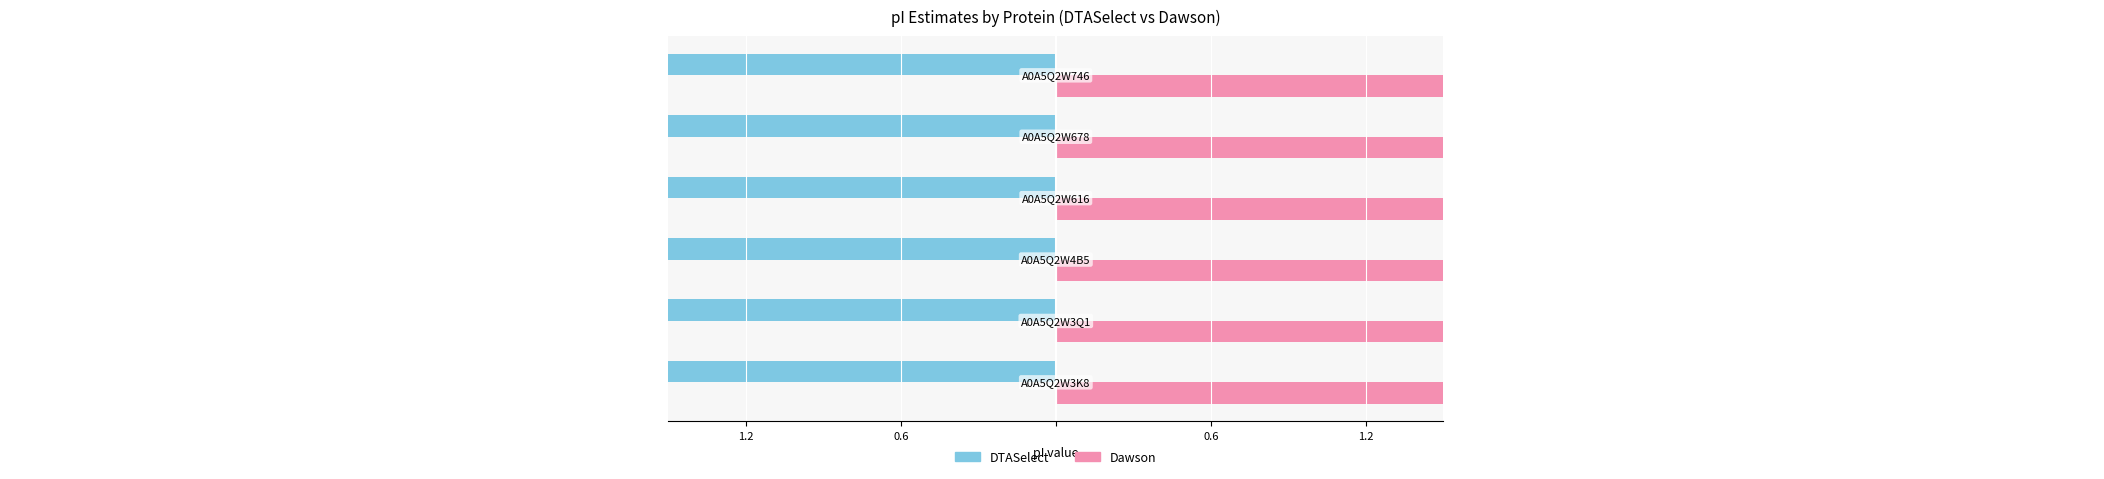

At how many categories does at least one series exceed 7?

6